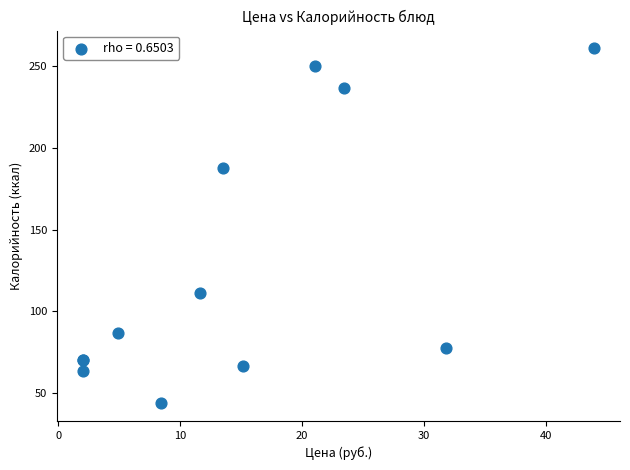

What Y value in the scatter plot is closest to 152?

187.5